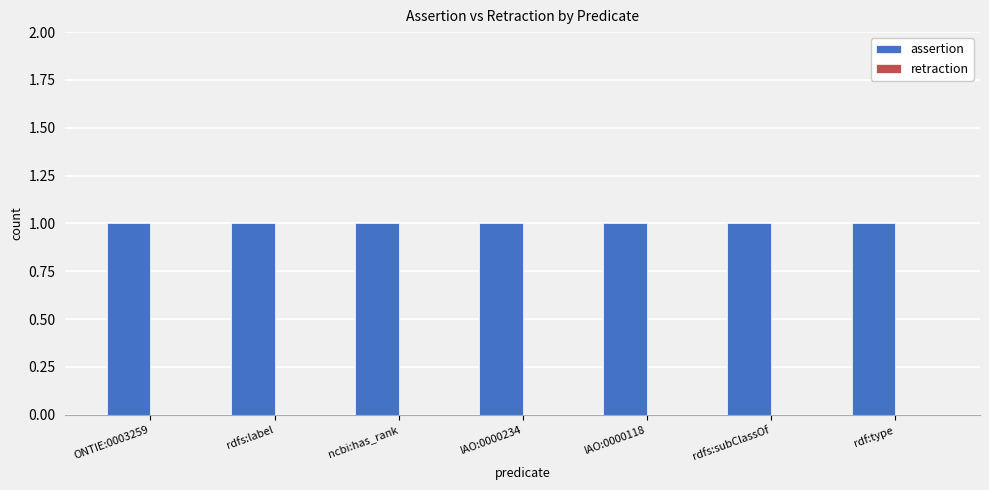

What are all the series names shown in the legend?

assertion, retraction